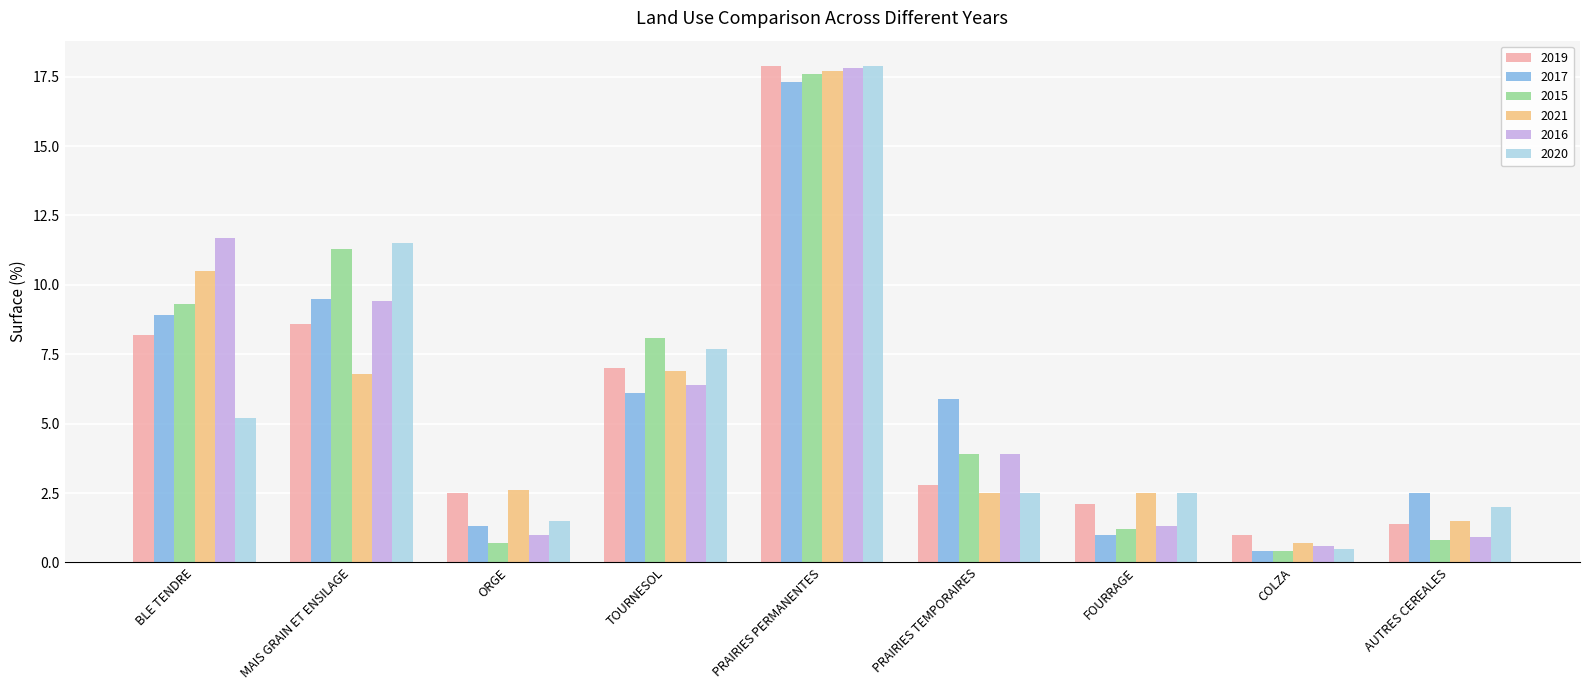

At how many categories does at least one series exceed 3?

5